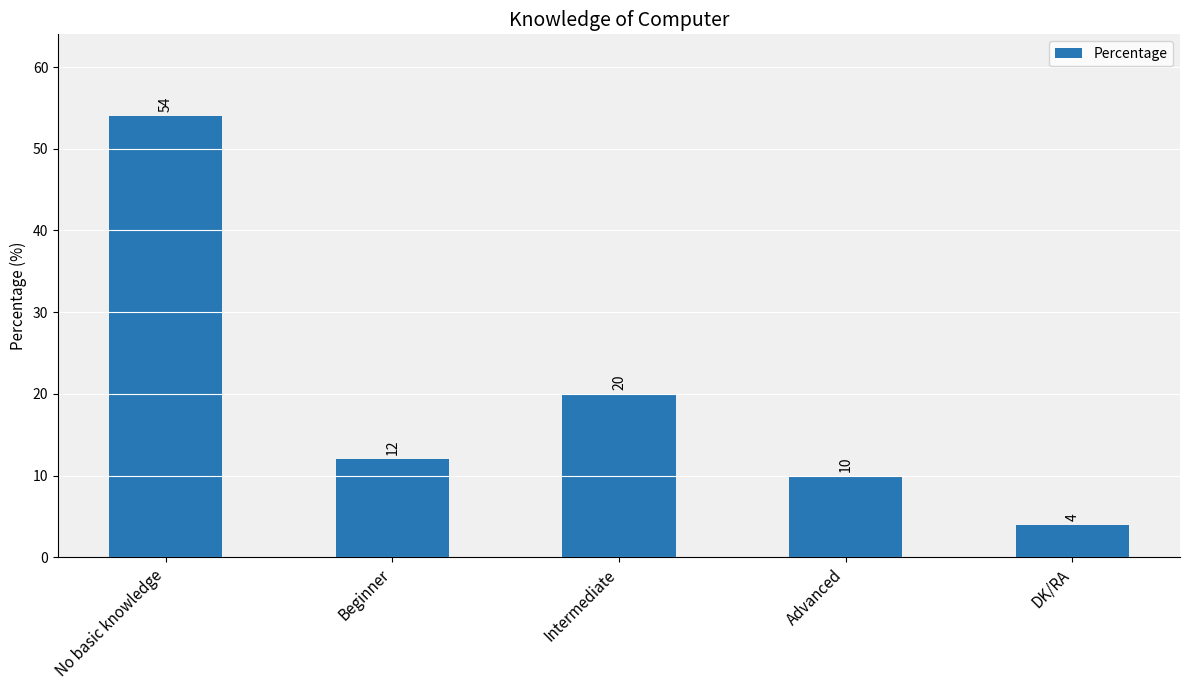

Which label corresponds to the smallest value in the chart?

DK/RA